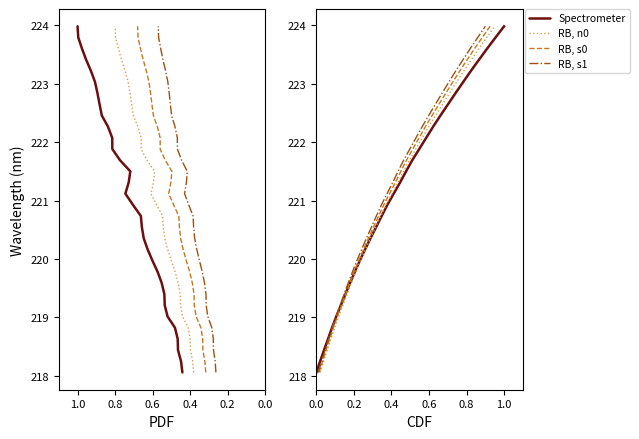

Which series has the largest total across all categories?

Spectrometer